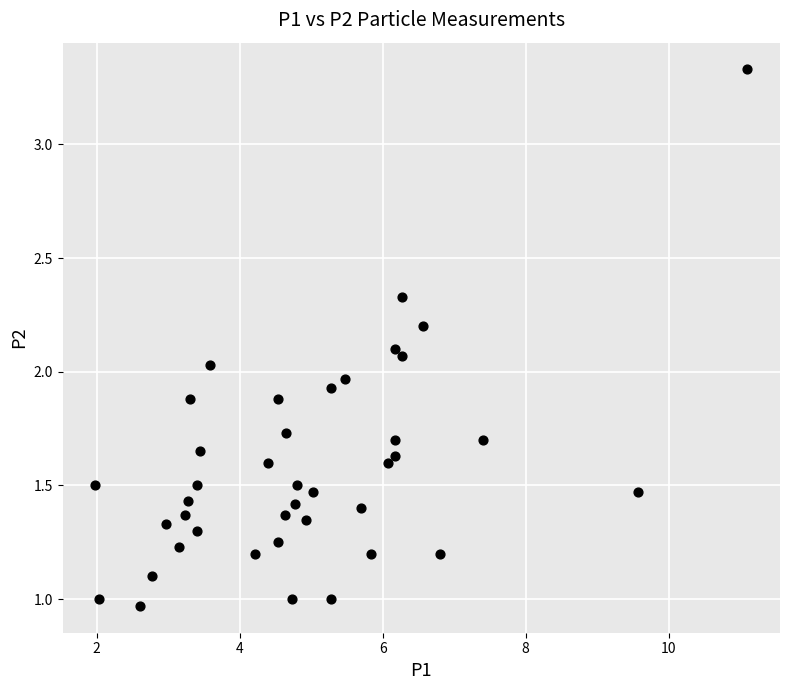

What is the range of Y values (max minus min)?

2.4